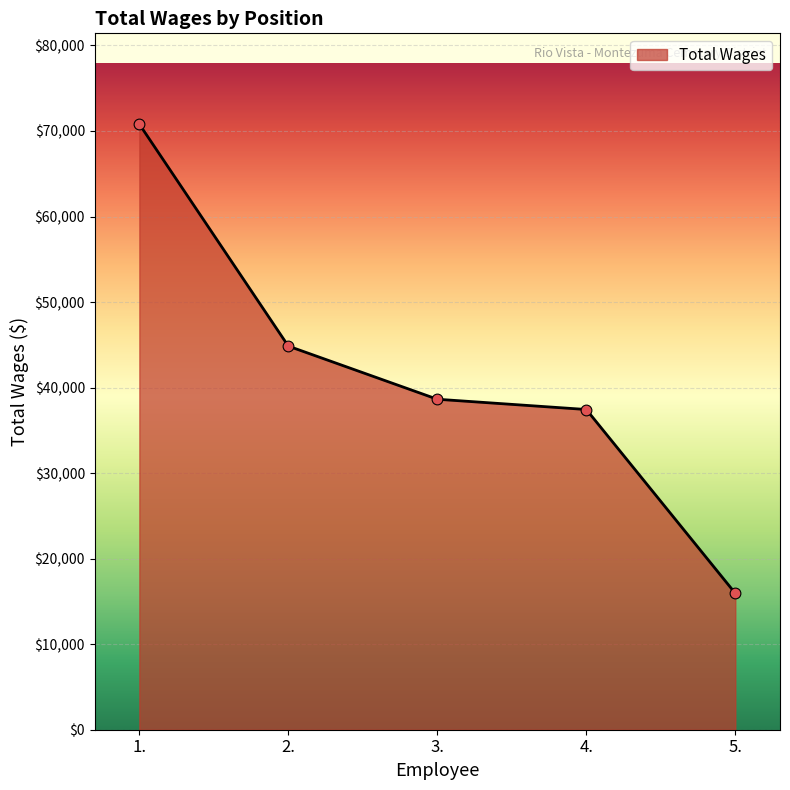

Approximately how many times larger is the value at 2. compared to 4.?

1.2